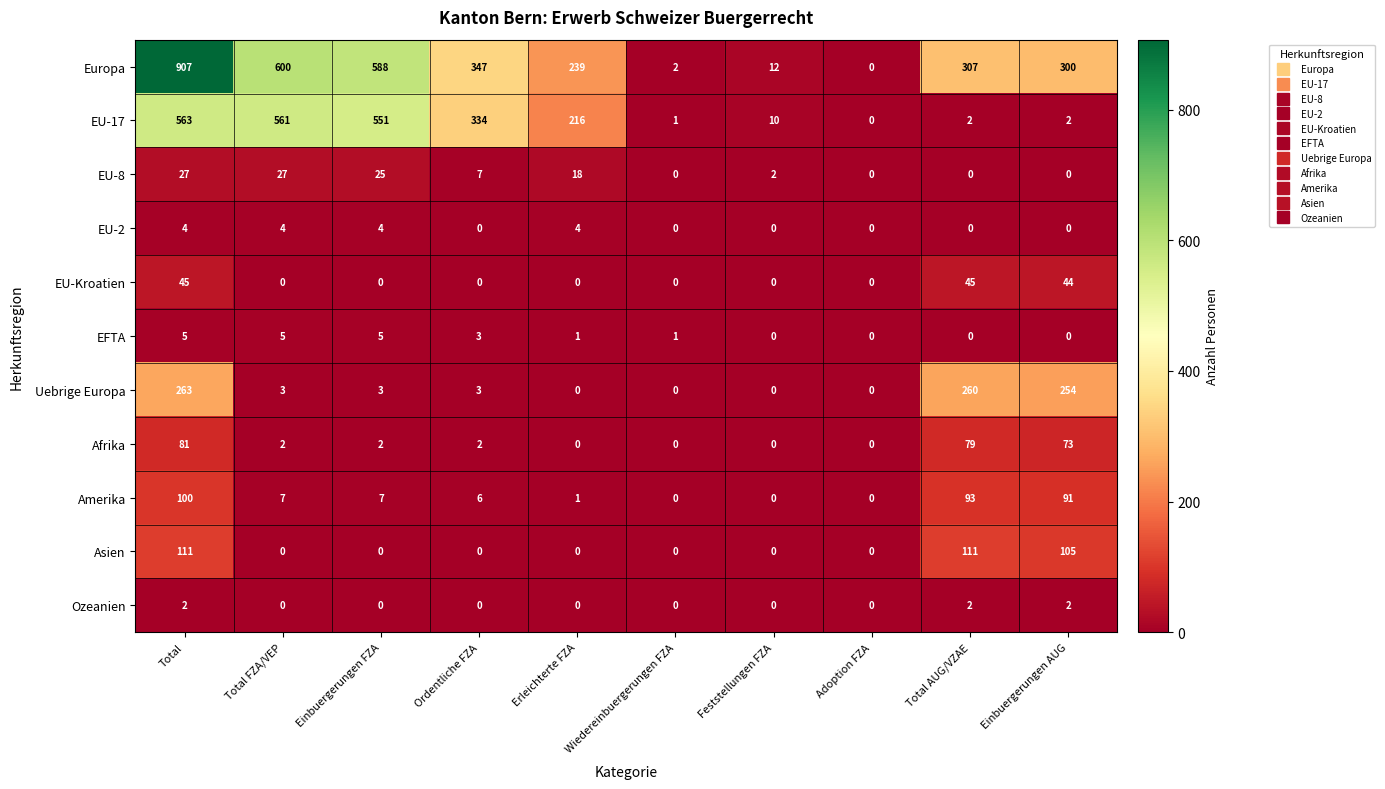

The EU-2 series shows 2 at Feststellungen FZA. True or false?

False